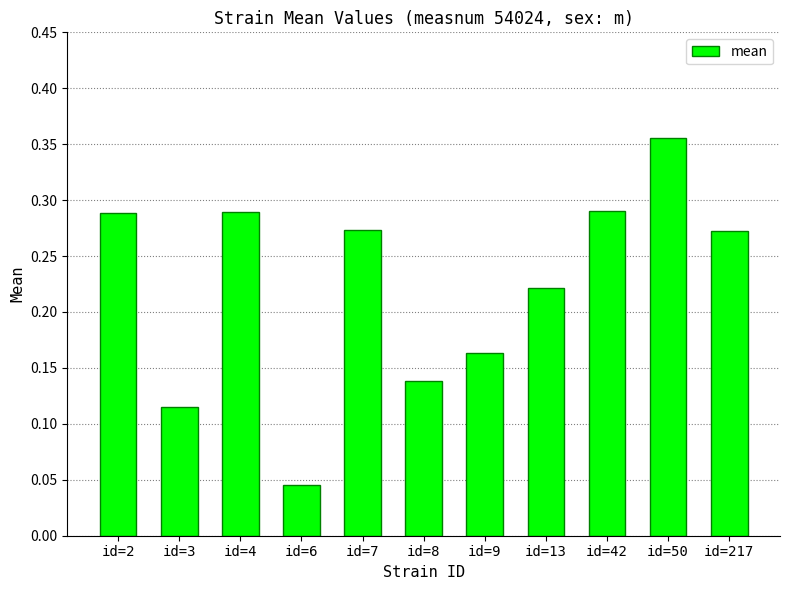

Between id=42 and id=50, which is larger?

id=50